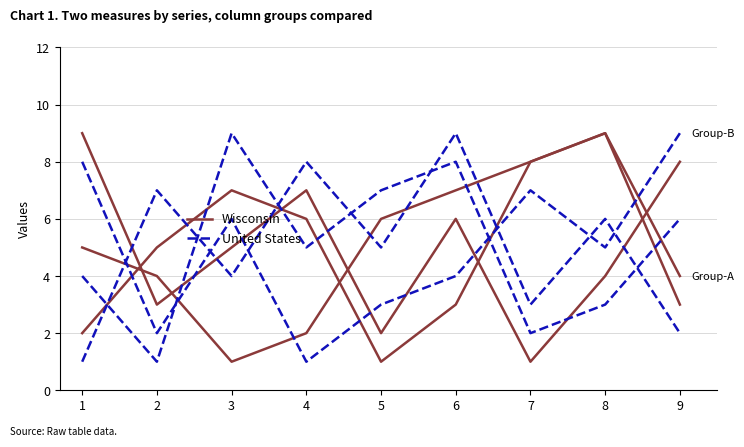

What is the highest value of the United States-A series?

9